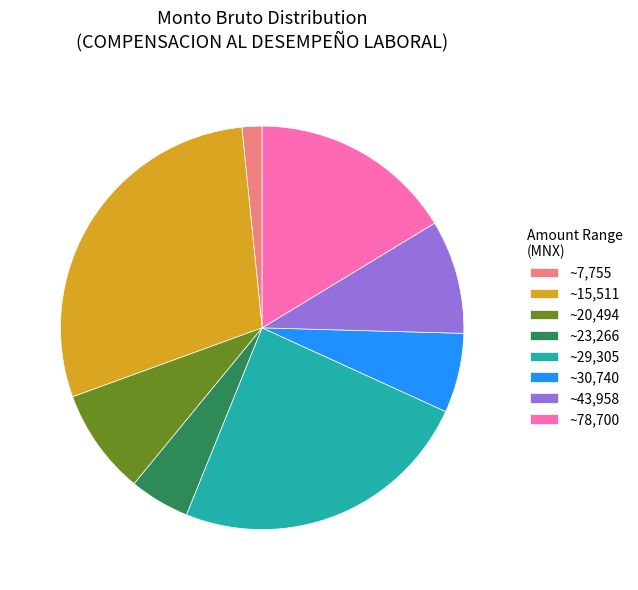

Is there a majority slice in this chart?

No